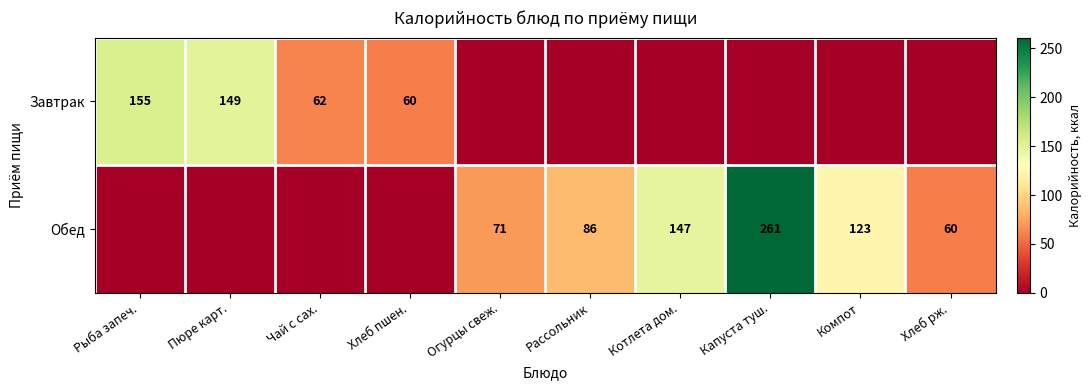

The value of Обед at Огурцы свеж. is 71. True or false?

True